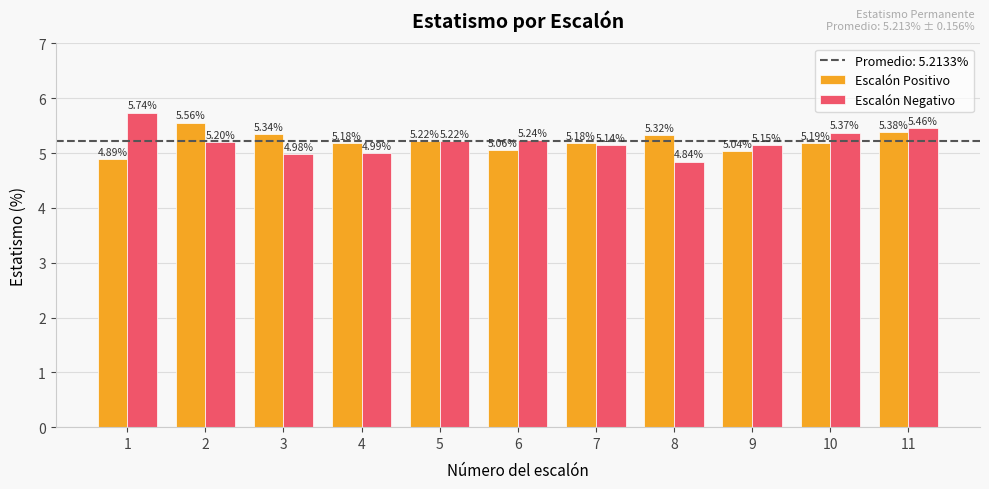

Which series has the widest spread of values?

Escalón Negativo